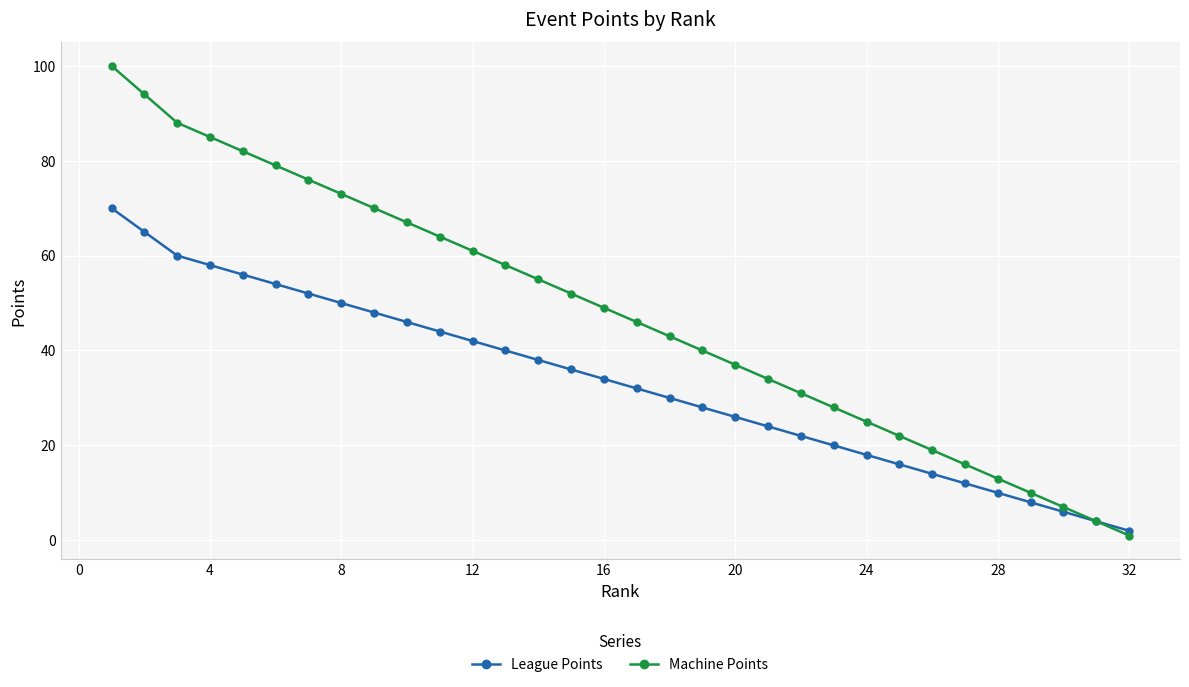

List the series in order of their overall mean, highest first.

Machine Points, League Points